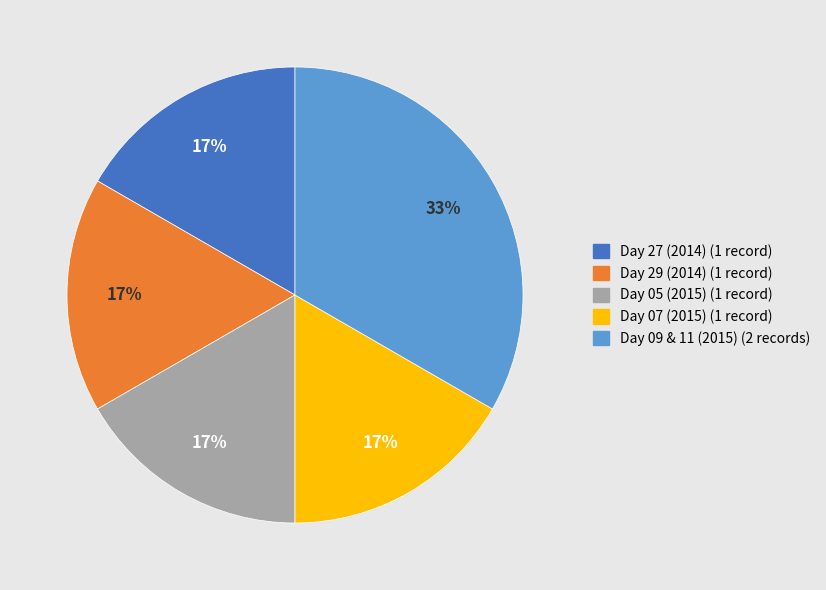

To the nearest percent, what is the average slice percentage?

20%